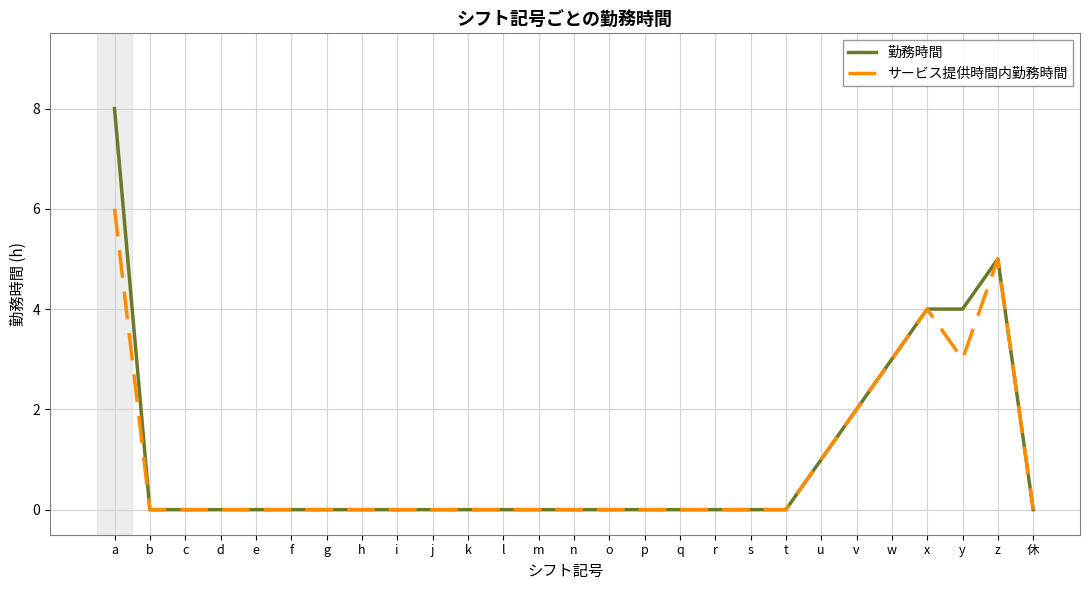

Which series has the largest range (max minus min)?

勤務時間